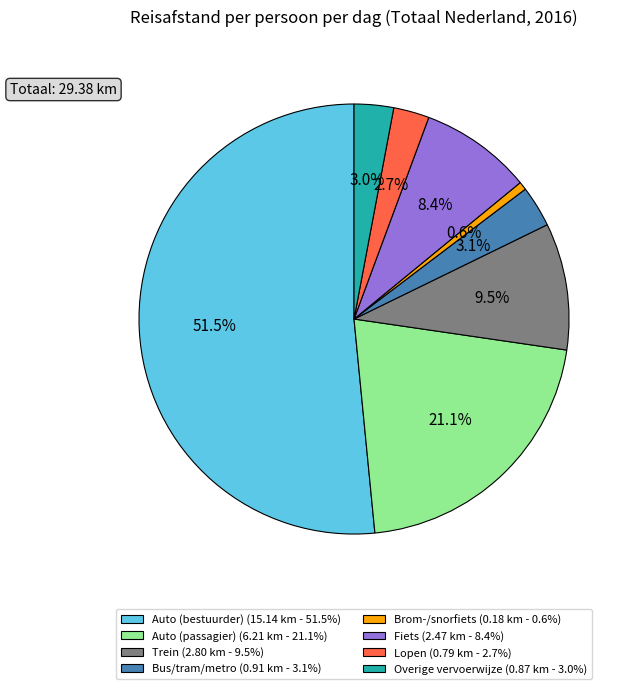

What percentage is NOT represented by Fiets?

91.6%